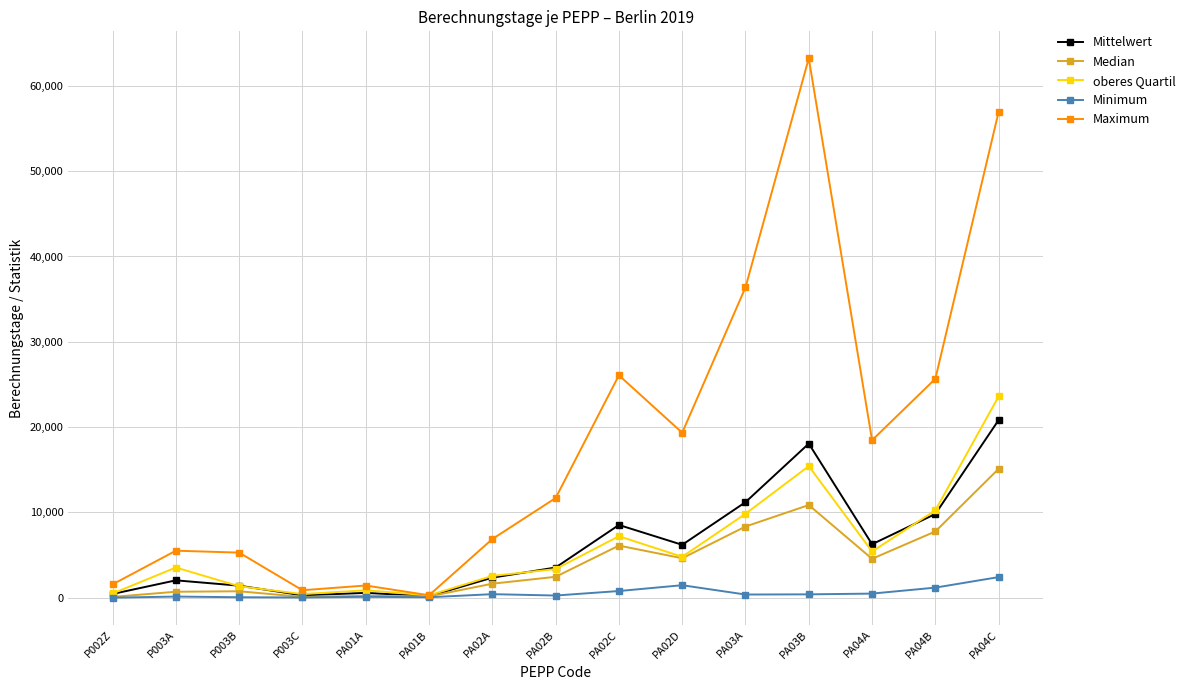

True or false: Maximum has more than 1 interior local peaks.

True